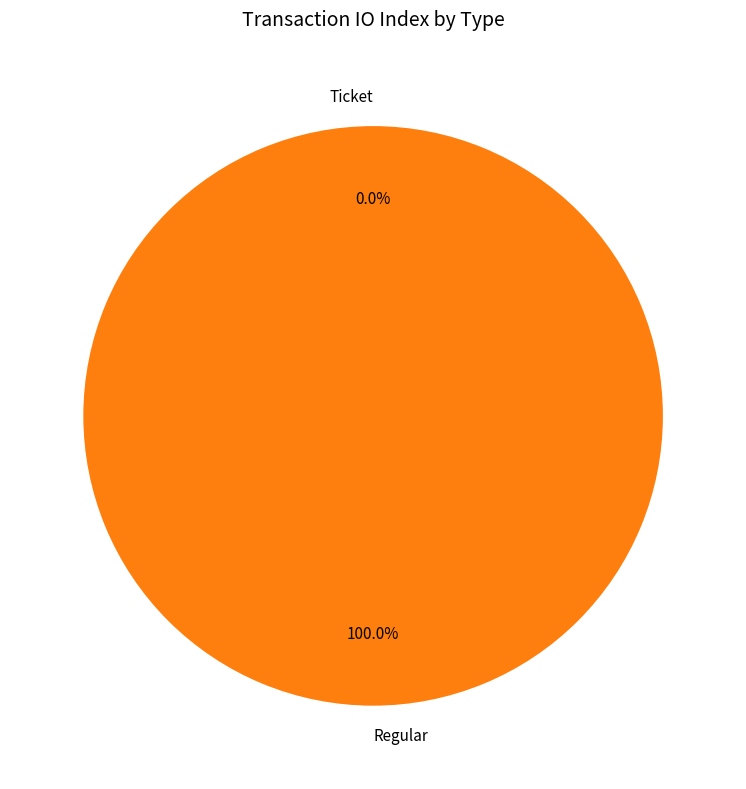

What is the smallest slice in the pie chart?

Ticket